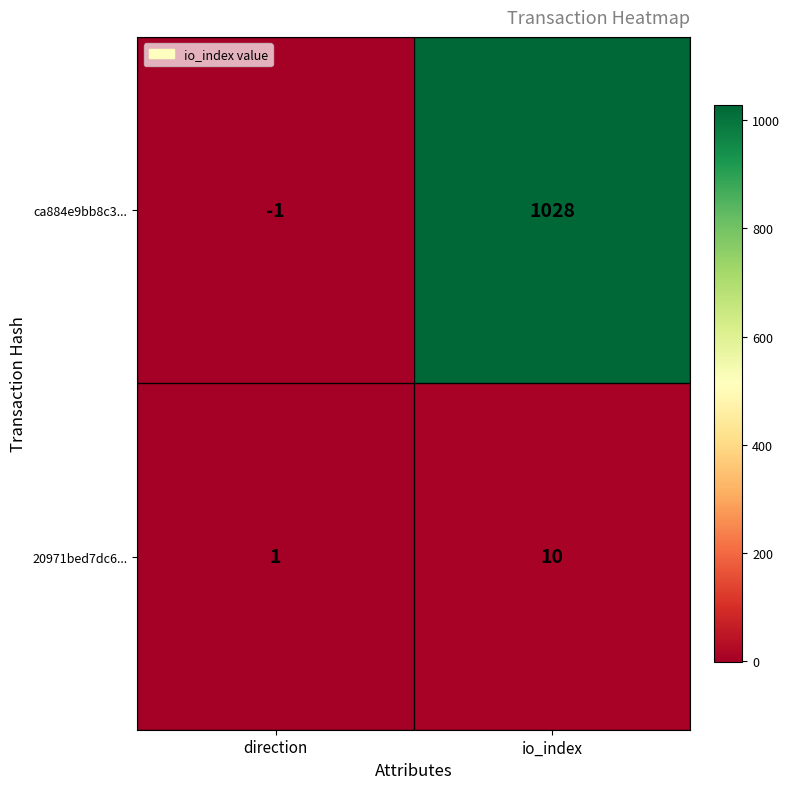

Which series has the largest range (max minus min)?

ca884e9bb8c3...